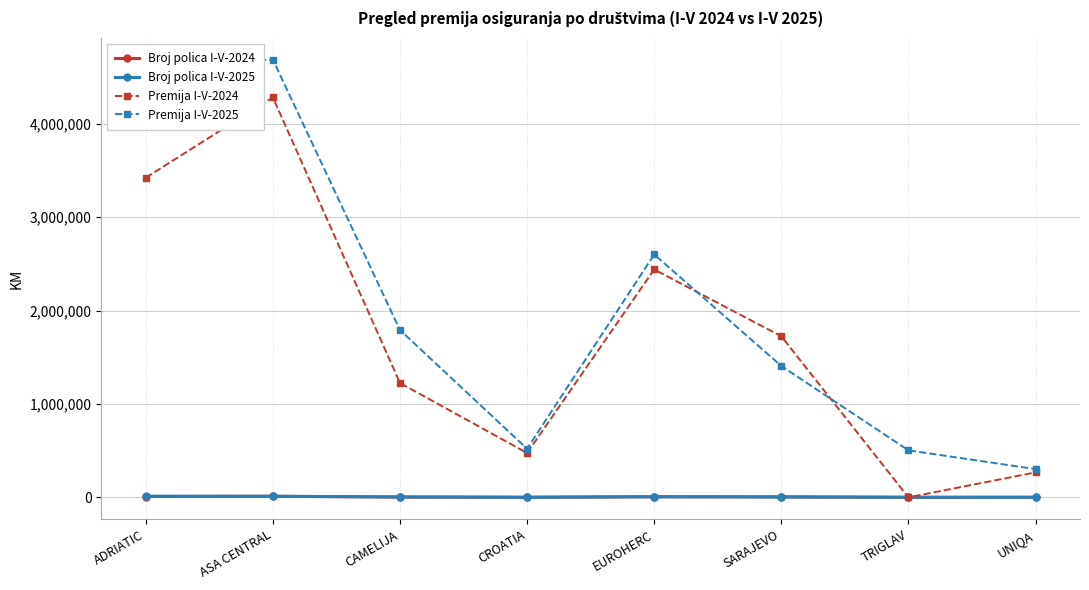

At which category is the sum across all series the highest?

ASA CENTRAL